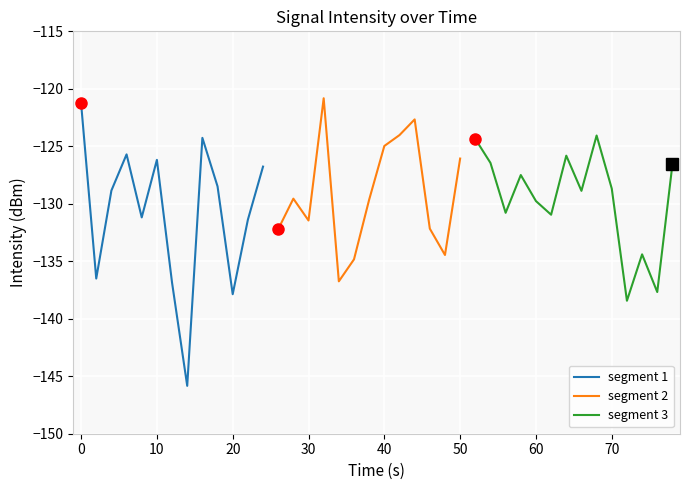

List the labels in order of value, largest first.

16, 0, 22, 21, 34, 8, 26, 20, 3, 32, 25, 5, 27, 39, 12, 29, 9, 35, 2, 33, 14, 19, 30, 28, 31, 4, 11, 15, 23, 13, 37, 24, 18, 1, 17, 6, 38, 10, 36, 7